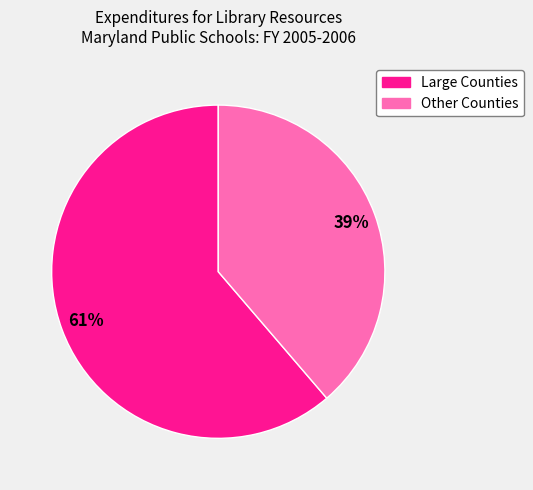

Is the sum of Other Counties and Large Counties greater than half?

Yes